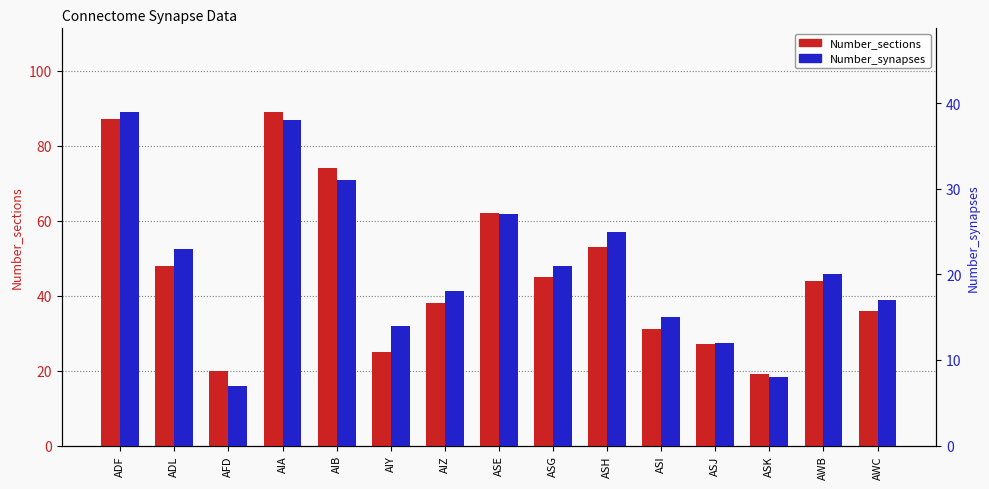

What is the difference between the maximum and minimum values in the Number_synapses series?

32